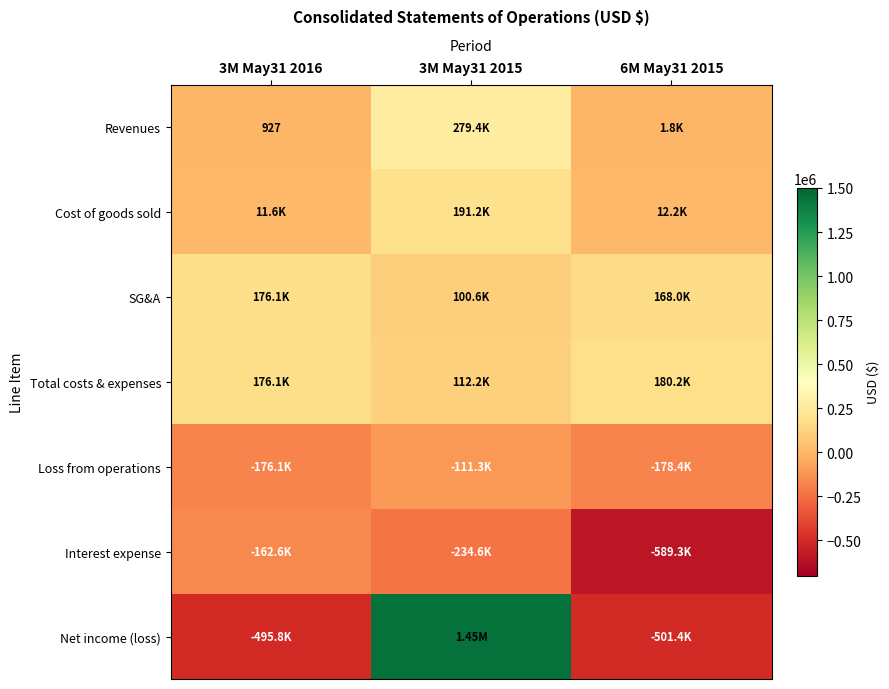

True or false: Loss from operations has a value of -69368 at 3M May31 2015.

False